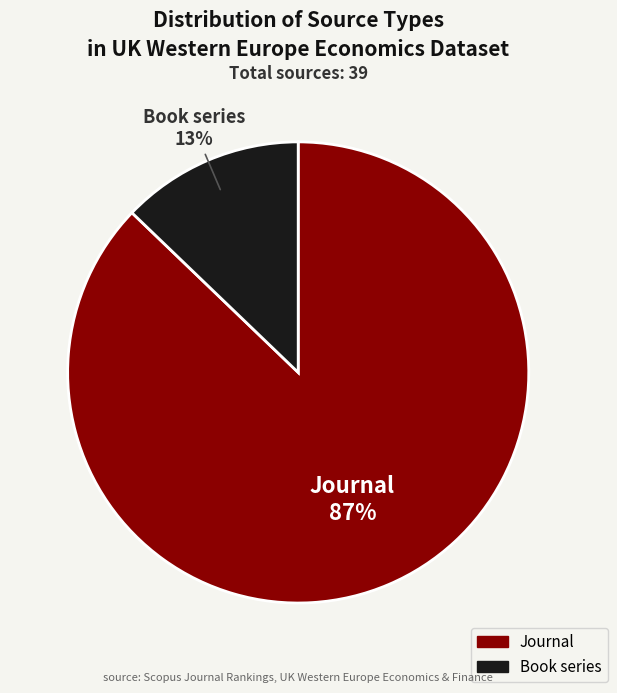

Does any single category account for the majority?

Yes